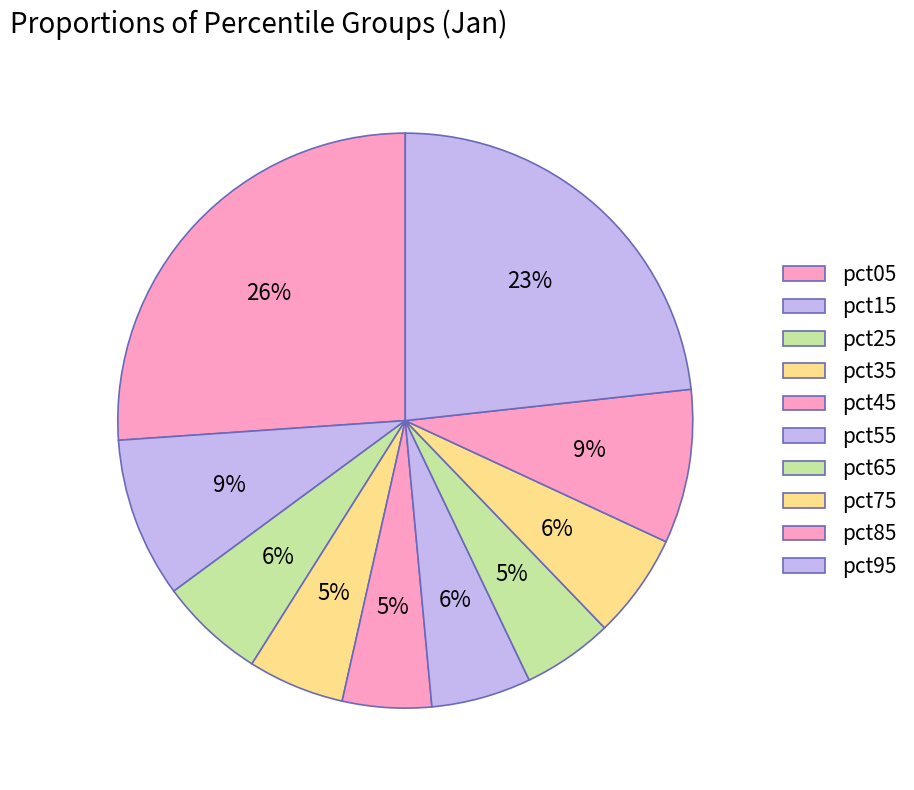

Count the number of slices in the pie.

10